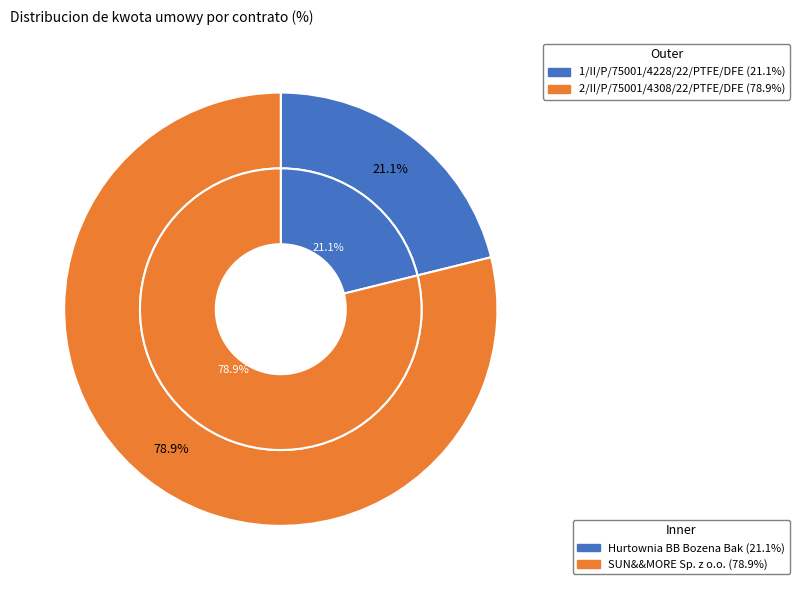

Is it true that 1/II/P/75001/4228/22/PTFE/DFE is 15% of the pie?

False